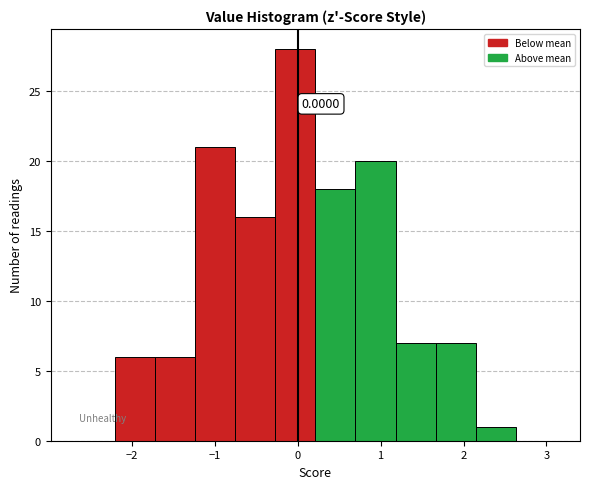

Over which range of the x-axis is the bar tallest?

-0.3 to 0.2